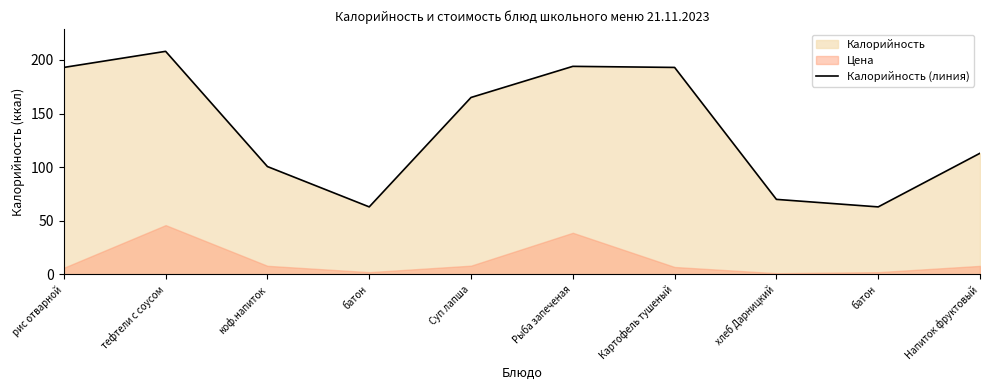

Rank the categories by value from highest to lowest.

тефтели с соусом, Рыба запеченая, рис отварной, Картофель тушеный, Суп лапша, Напиток фруктовый, коф.напиток, хлеб Дарницкий, батон, батон